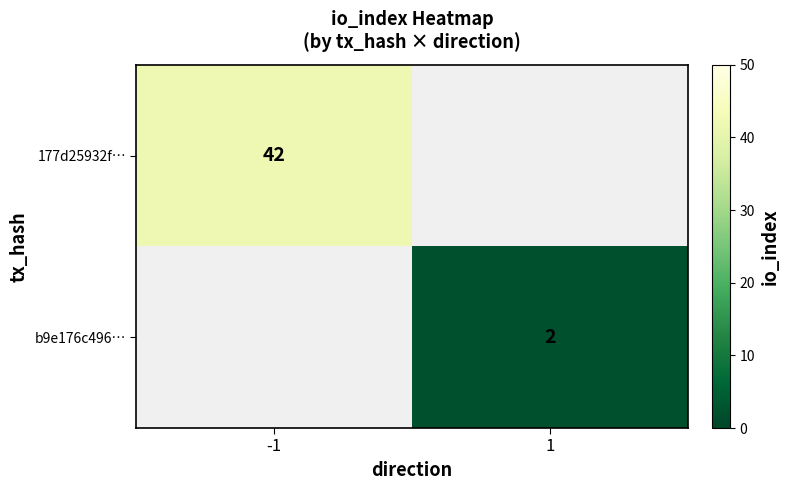

The value of b9e176c496… at 1 is 2. True or false?

True